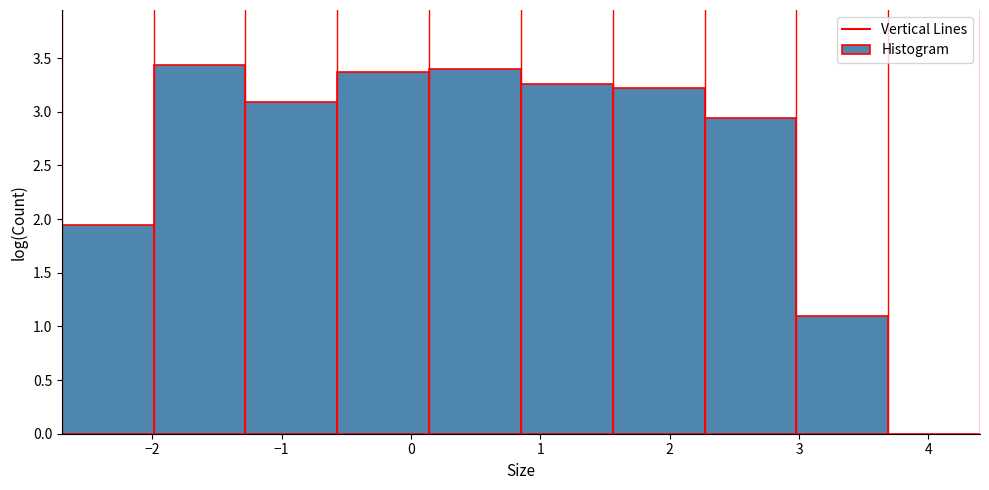

Reading left to right, transcribe this chart: for each bar, give the range it covers on the x-axis and its height. Neither the bar edges nor the heights are printed on the chart, so give them approximately, as read against the axes.

-2.7 to -2.0: 1.95
-2.0 to -1.3: 3.45
-1.3 to -0.6: 3.10
-0.6 to 0.1: 3.35
0.1 to 0.8: 3.40
0.8 to 1.6: 3.25
1.6 to 2.3: 3.20
2.3 to 3.0: 2.95
3.0 to 3.7: 1.10
3.7 to 4.4: 0